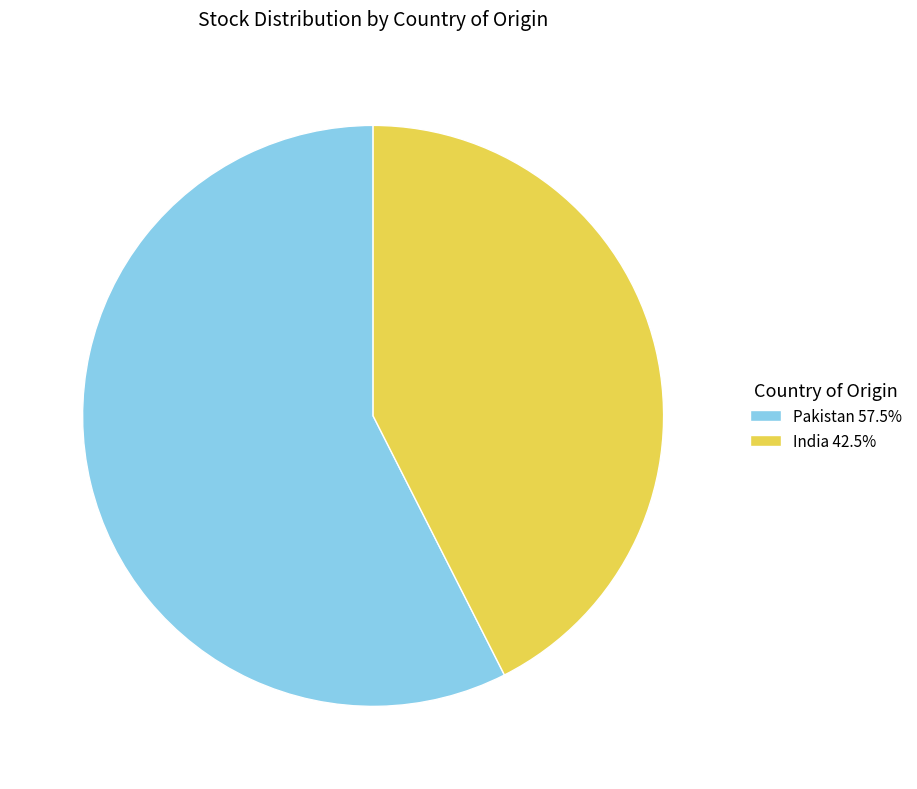

What is the ratio of the value at Pakistan 57.5% to the value at India 42.5%?

1.4